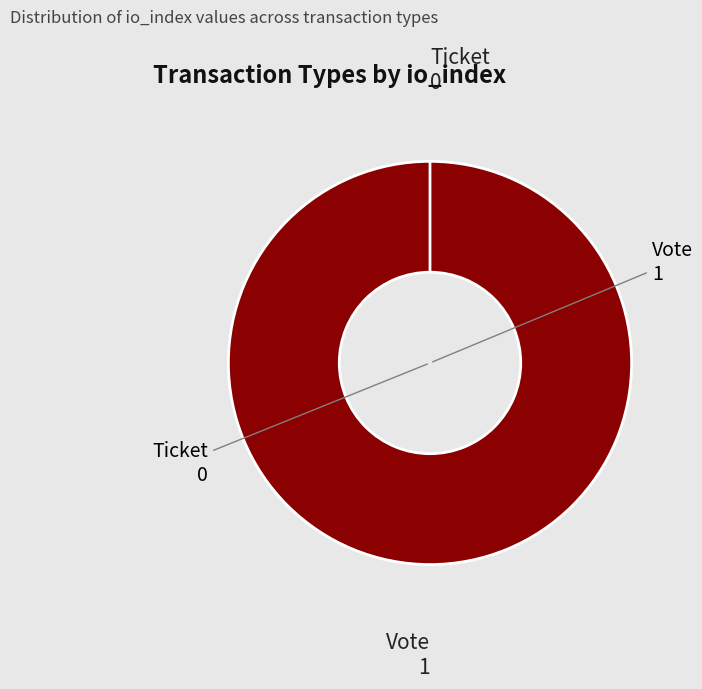

What percentage is NOT represented by Ticket?

100.0%